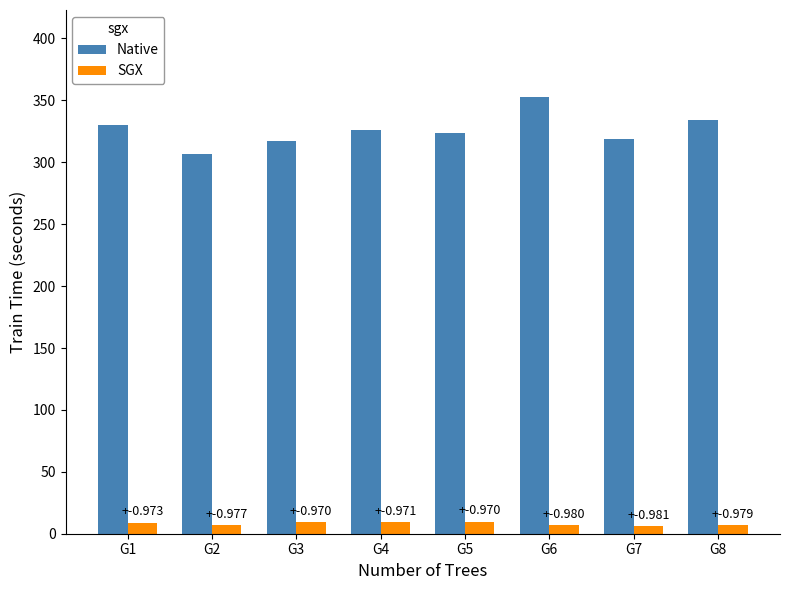

What is the sum of all Native values?

2609.0